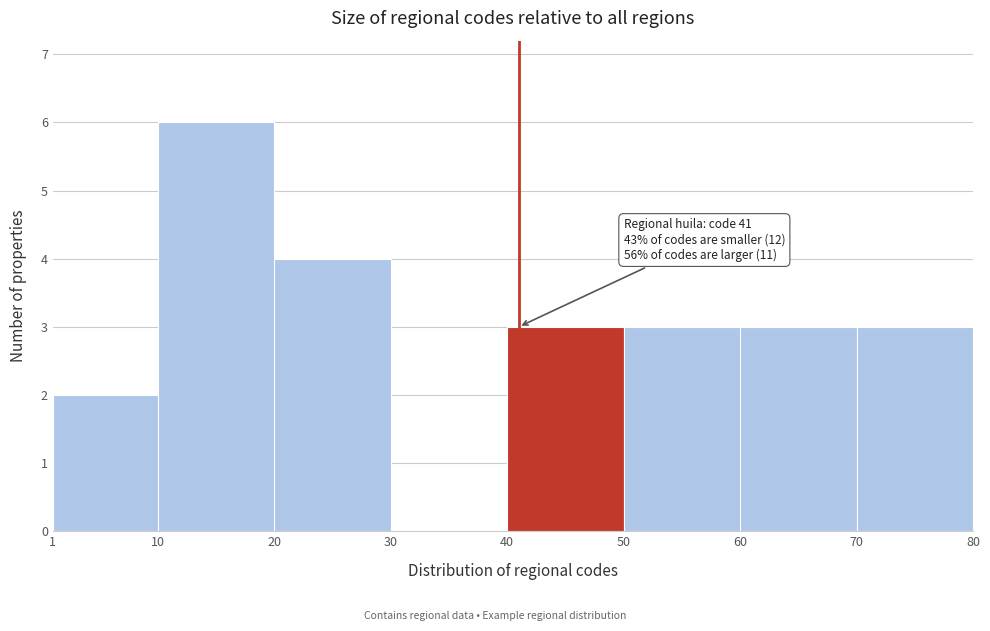

Which range on the x-axis has the tallest bar?

10 to 20